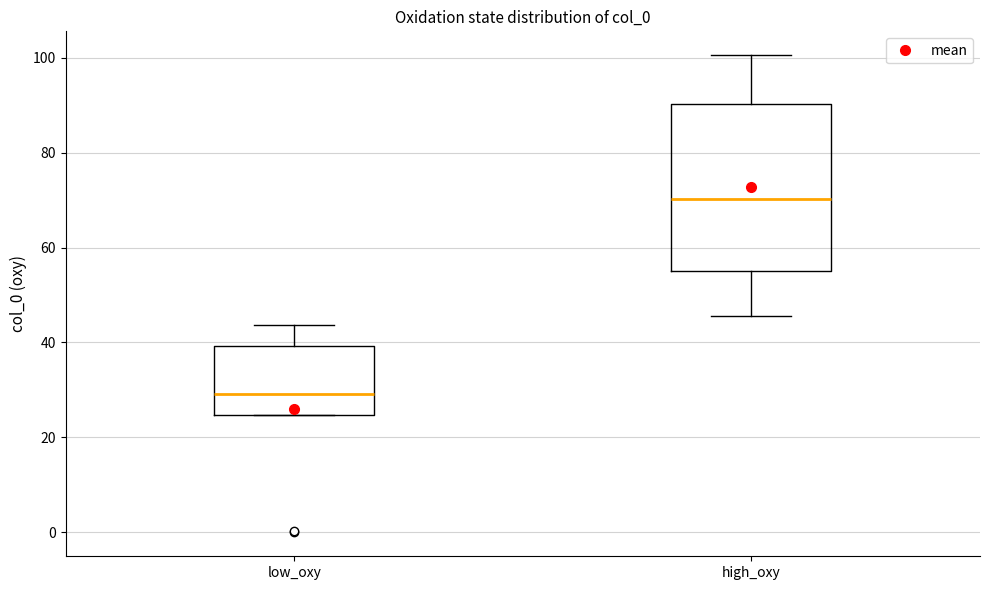

Where does the median line of the box for low_oxy sit on the y-axis? The values are not printed on the chart, so give them approximately, as read against the axis.

30